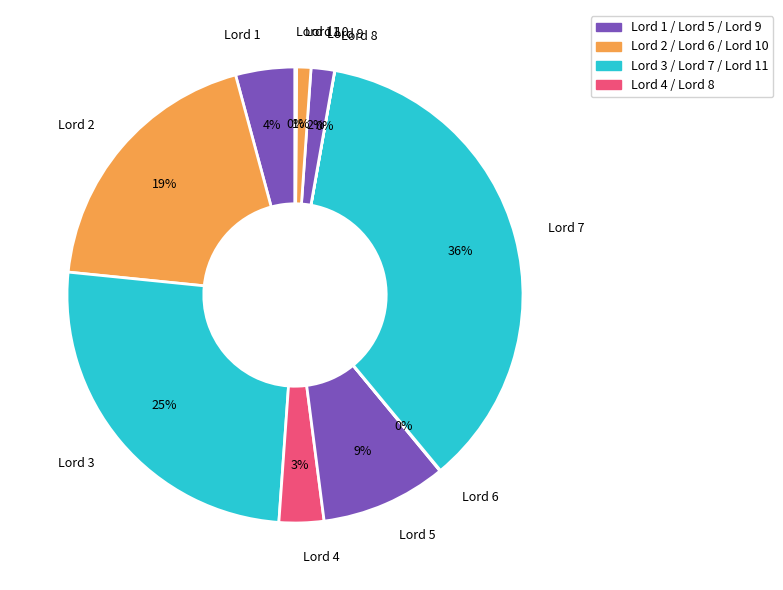

To the nearest percent, what percentage of the pie is Lord 5?

9%